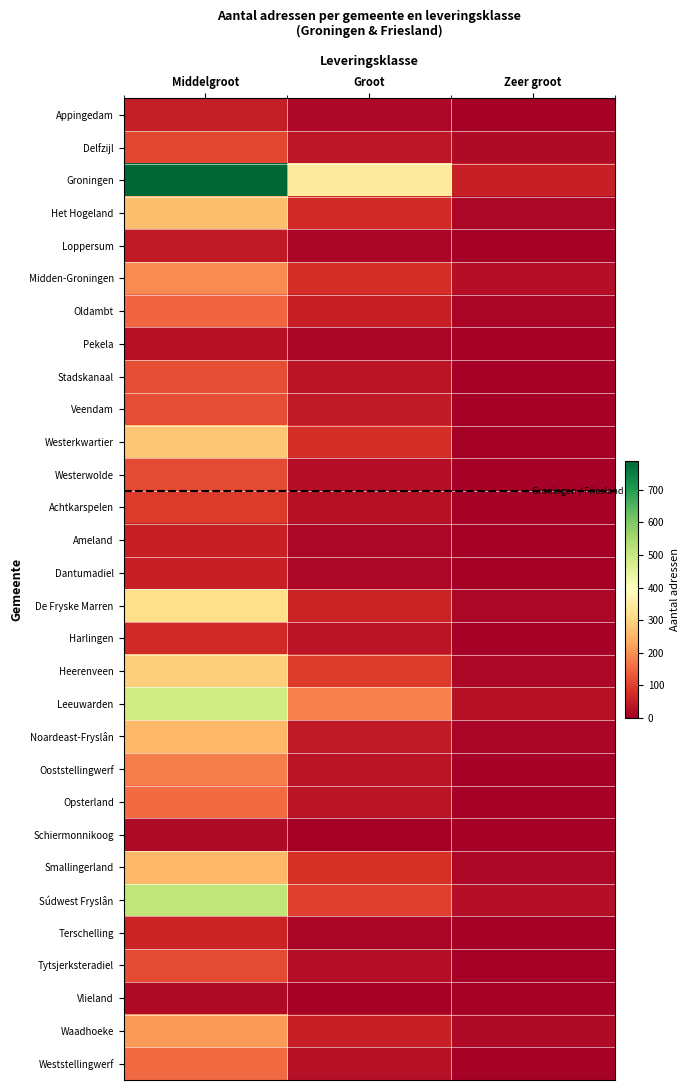

Which series has the largest total across all categories?

Groningen